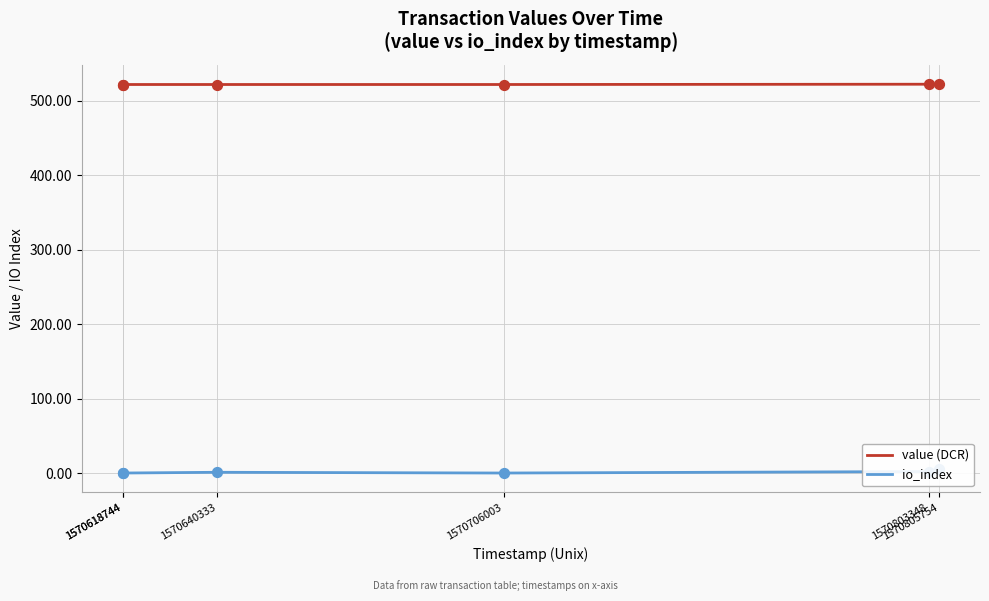

At which category is the sum across all series the highest?

1570805754